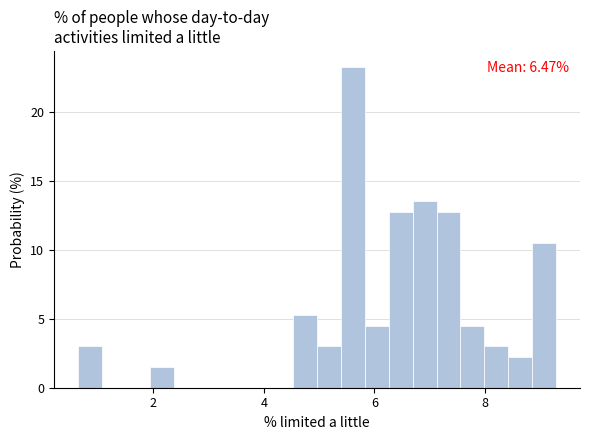

Around what value on the x-axis is the tallest bar? Give the approximate position of its centre, as read against the axis.

5.6